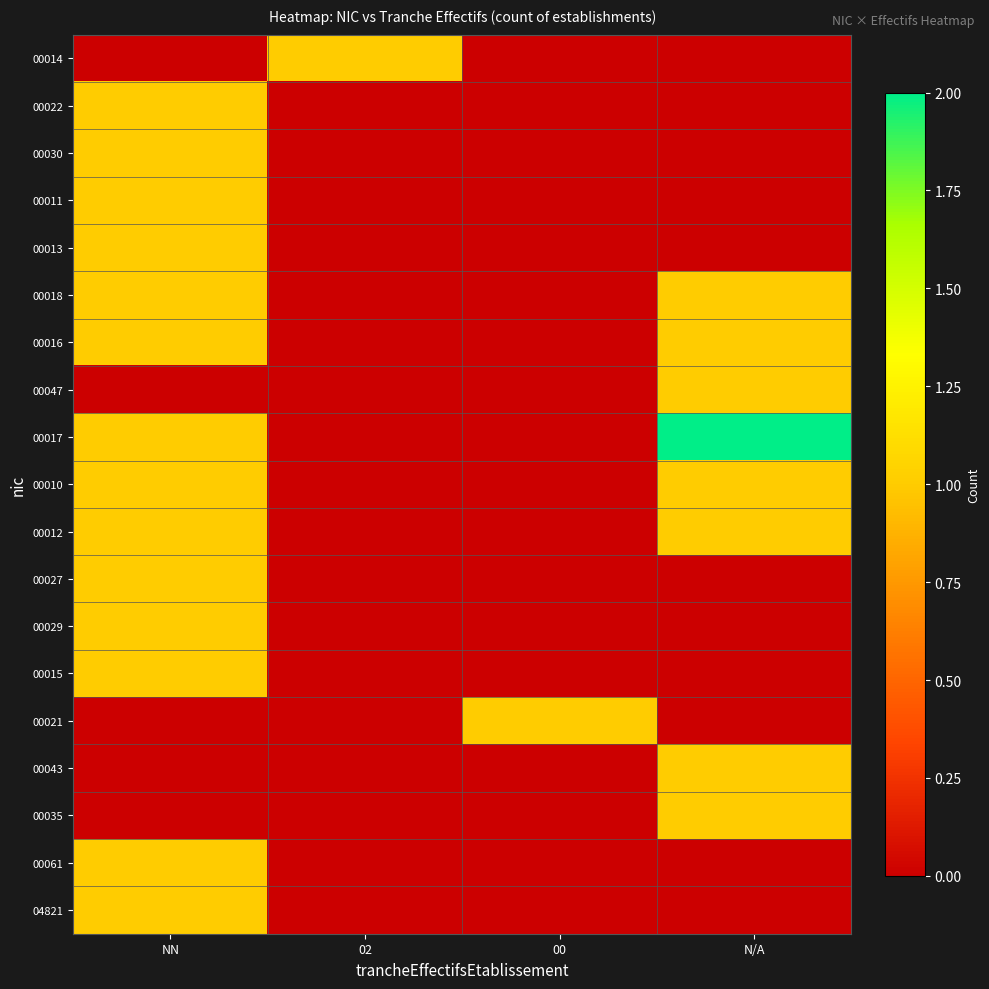

Reading left to right, extract all data points from this chart.

00014: NN=0	02=1	00=0	N/A=0
00022: NN=1	02=0	00=0	N/A=0
00030: NN=1	02=0	00=0	N/A=0
00011: NN=1	02=0	00=0	N/A=0
00013: NN=1	02=0	00=0	N/A=0
00018: NN=1	02=0	00=0	N/A=1
00016: NN=1	02=0	00=0	N/A=1
00047: NN=0	02=0	00=0	N/A=1
00017: NN=1	02=0	00=0	N/A=2
00010: NN=1	02=0	00=0	N/A=1
00012: NN=1	02=0	00=0	N/A=1
00027: NN=1	02=0	00=0	N/A=0
00029: NN=1	02=0	00=0	N/A=0
00015: NN=1	02=0	00=0	N/A=0
00021: NN=0	02=0	00=1	N/A=0
00043: NN=0	02=0	00=0	N/A=1
00035: NN=0	02=0	00=0	N/A=1
00061: NN=1	02=0	00=0	N/A=0
04821: NN=1	02=0	00=0	N/A=0